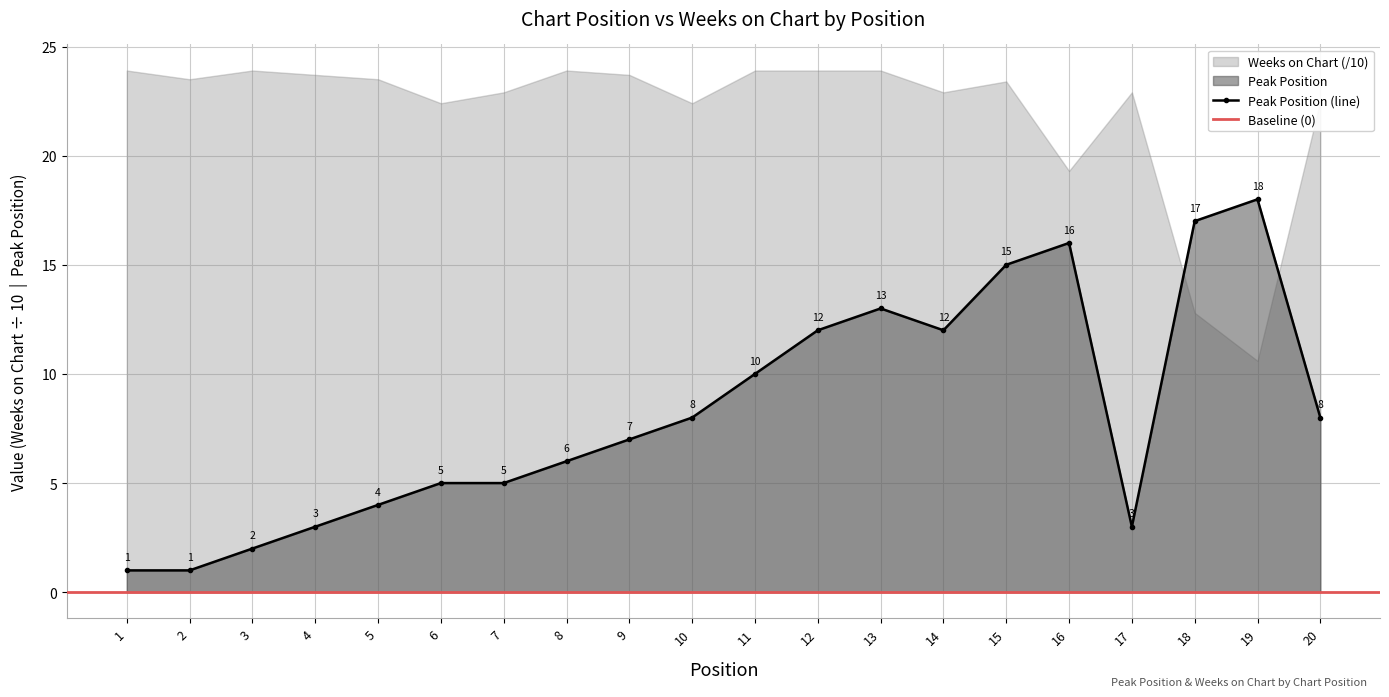

Reading right to left, what are all the values shown in this chart?

20=8	19=18	18=17	17=3	16=16	15=15	14=12	13=13	12=12	11=10	10=8	9=7	8=6	7=5	6=5	5=4	4=3	3=2	2=1	1=1